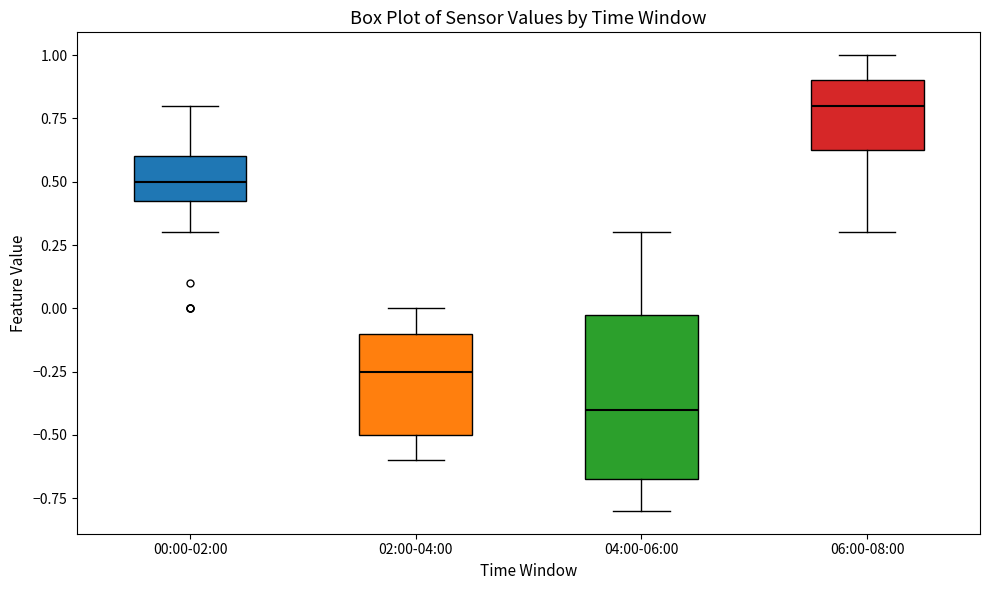

Reading left to right, read every box against the y-axis: the position of its median line, the range the box covers, and the ends of its whiskers. The values are not printed on the chart, so give them approximately, as read against the axis.

00:00-02:00: median 0.50, box 0.45 to 0.60, whiskers 0.30 to 0.80
02:00-04:00: median -0.25, box -0.50 to -0.10, whiskers -0.60 to 0.00
04:00-06:00: median -0.40, box -0.65 to 0.00, whiskers -0.80 to 0.30
06:00-08:00: median 0.80, box 0.65 to 0.90, whiskers 0.30 to 1.00